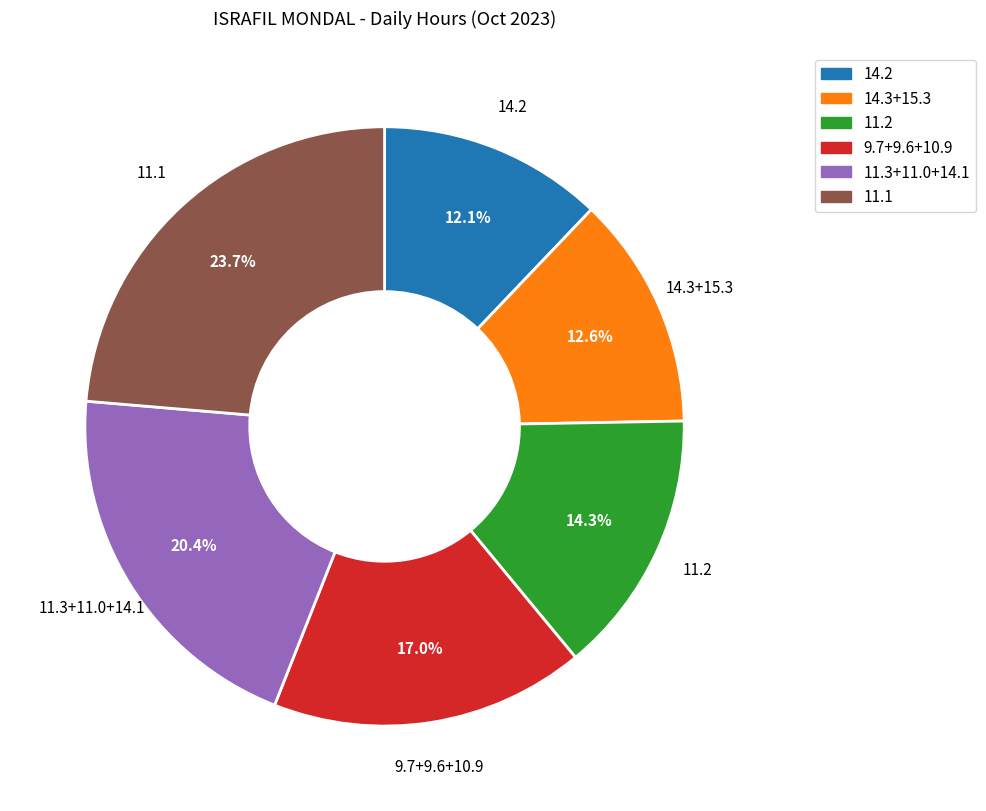

Combined, do 11.2 and 14.3+15.3 account for over 50%?

No